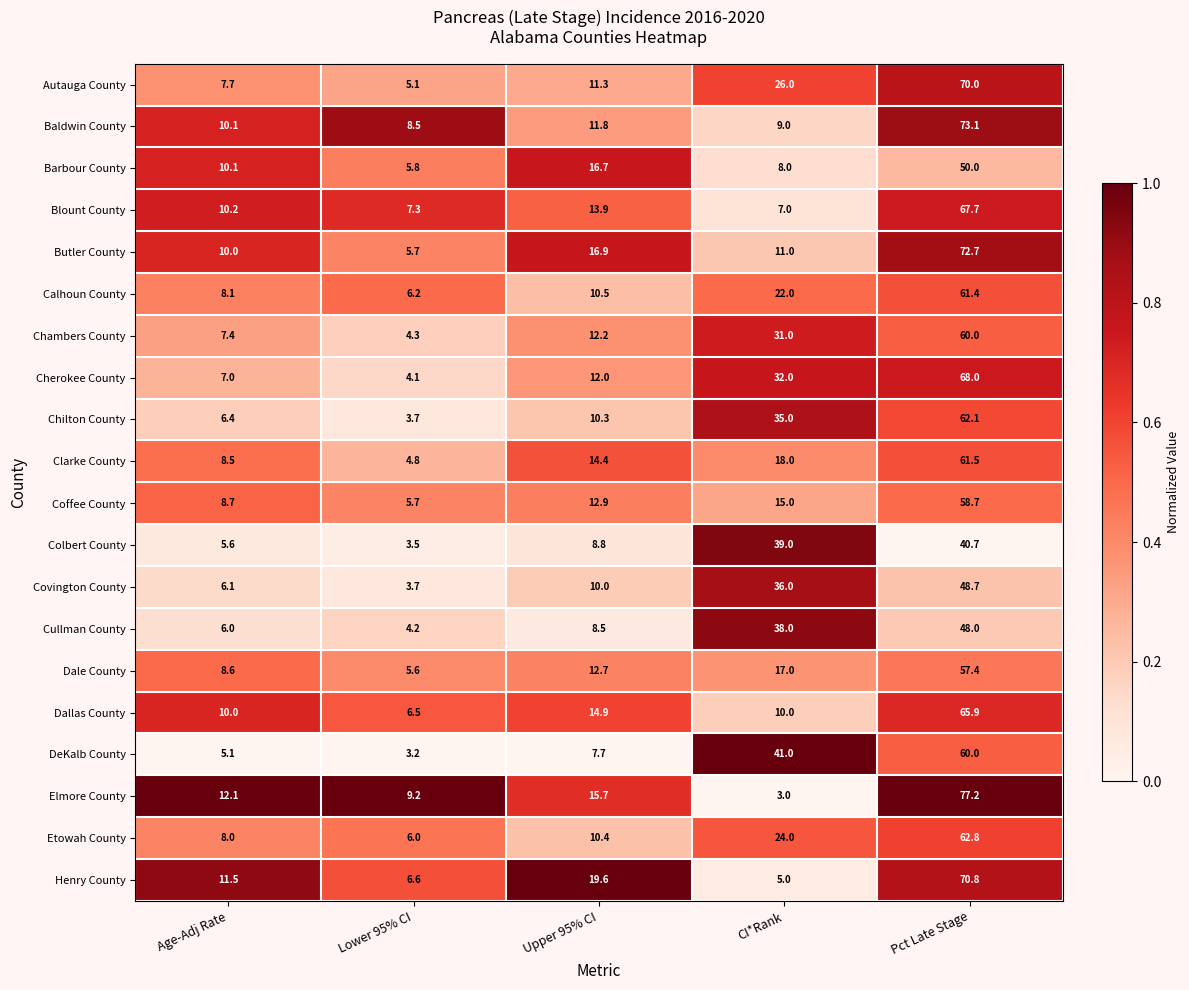

Rank the categories by Dale County value from lowest to highest.

Lower 95% CI, Age-Adj Rate, Upper 95% CI, CI*Rank, Pct Late Stage